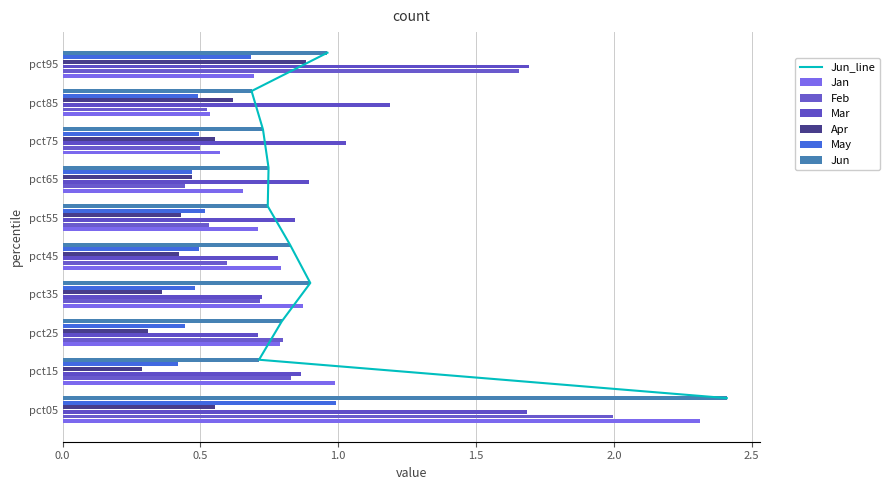

How many categories are shown in the chart?

10